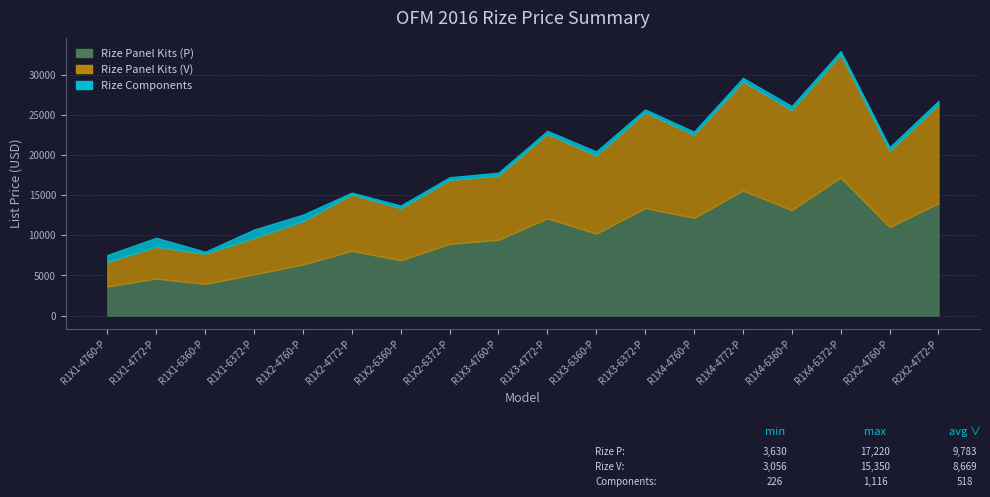

What is the difference between the maximum and minimum values in the Rize Panel Kits (V) series?

12294